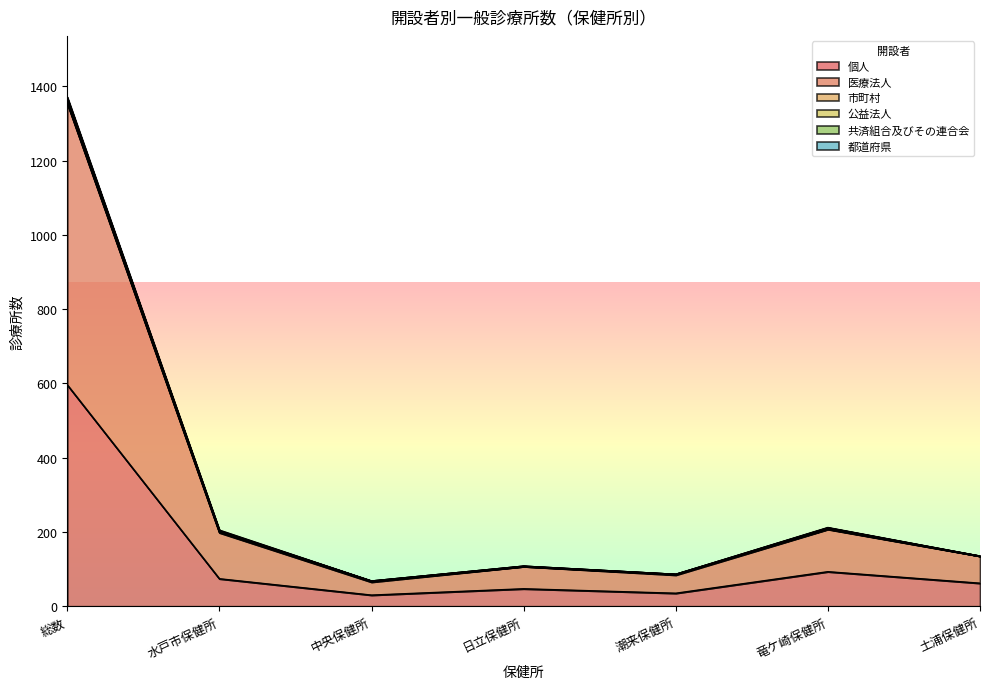

At which category is the sum across all series the highest?

総数